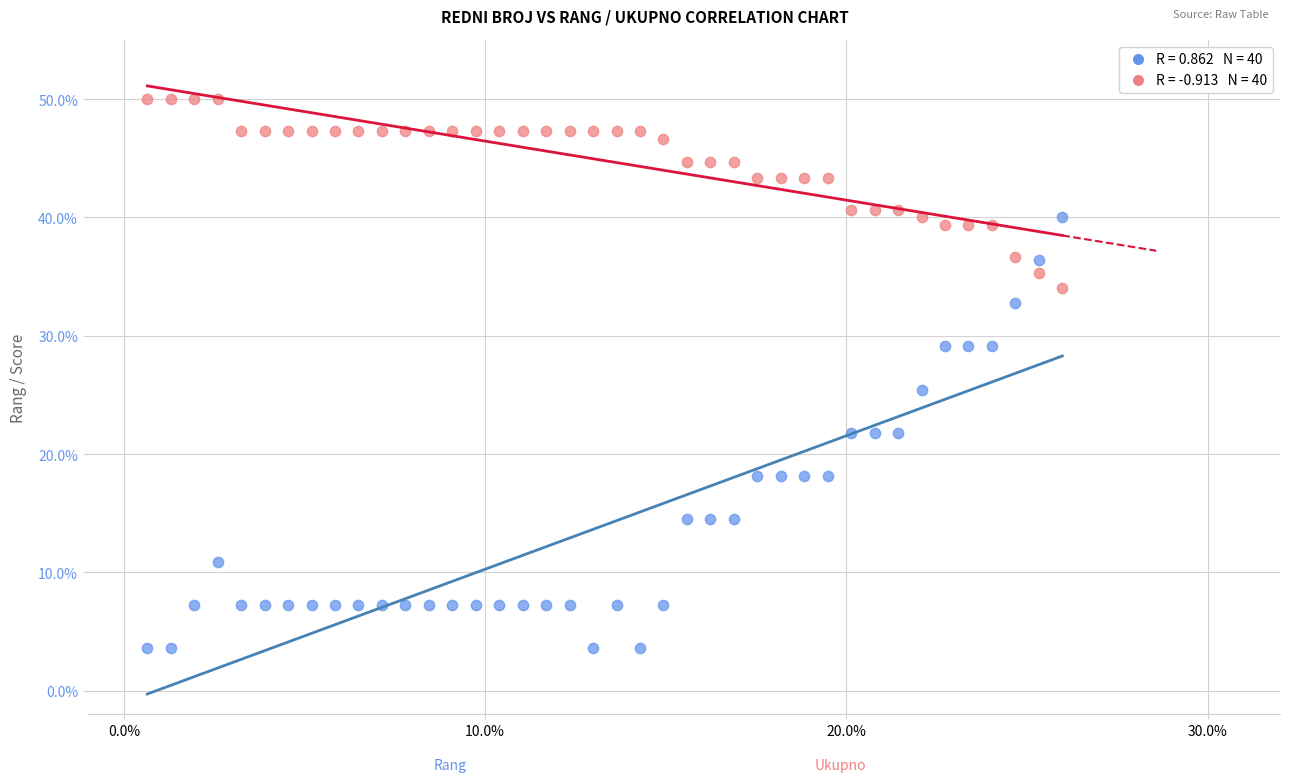

Across all data points, what is the range of X values (max minus min)?

25.3